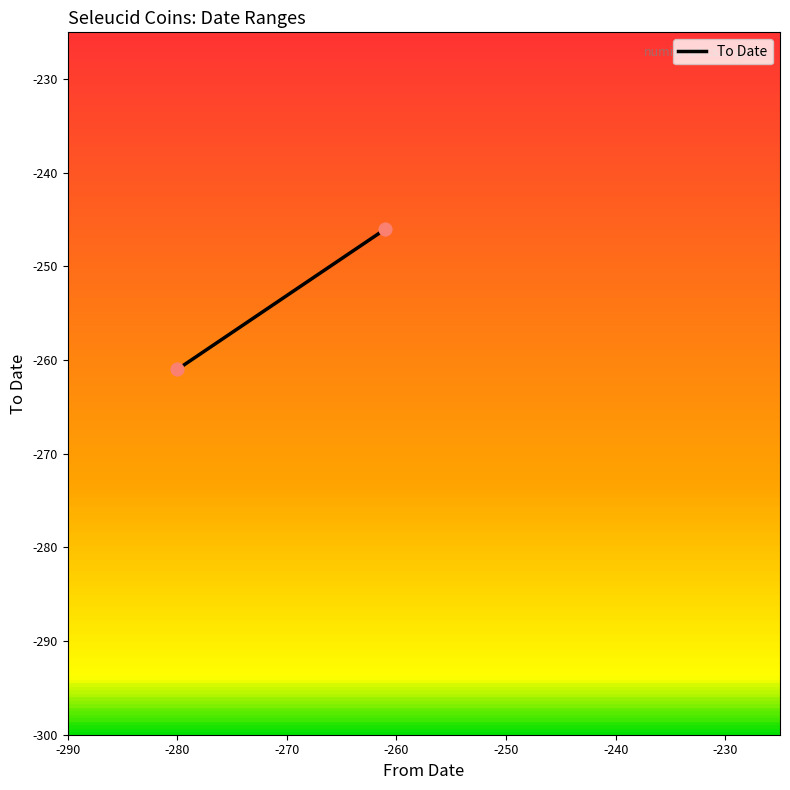

Which has a higher value, -270 or -280?

-270